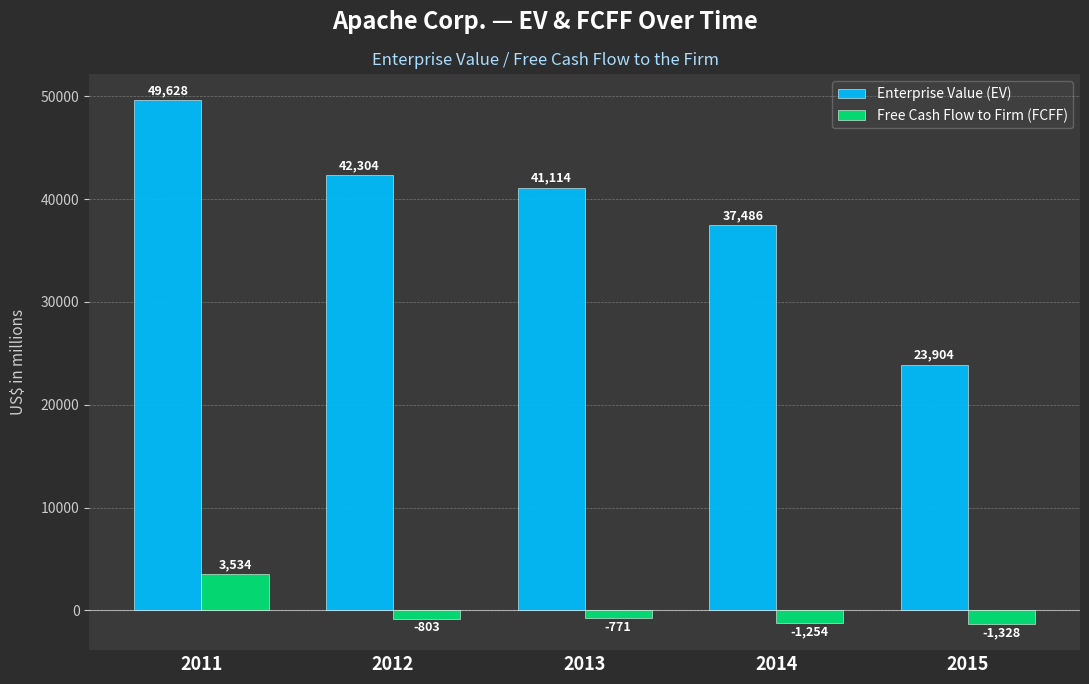

Rank the categories by Enterprise Value (EV) value from lowest to highest.

2015, 2014, 2013, 2012, 2011